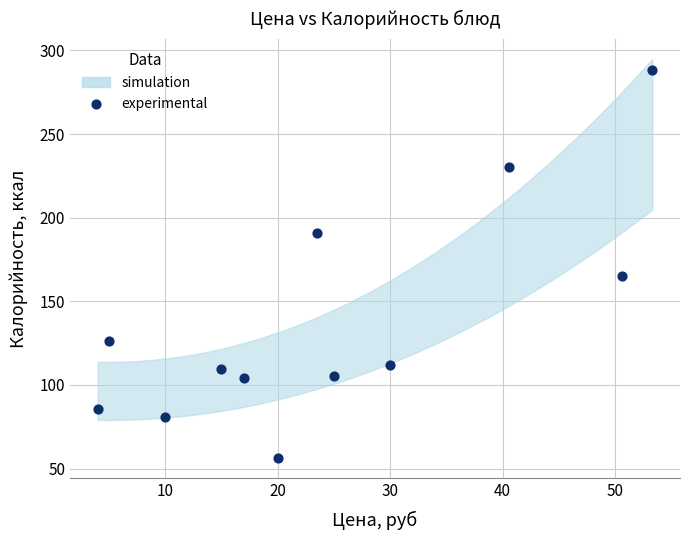

What is the average Y value?

137.8